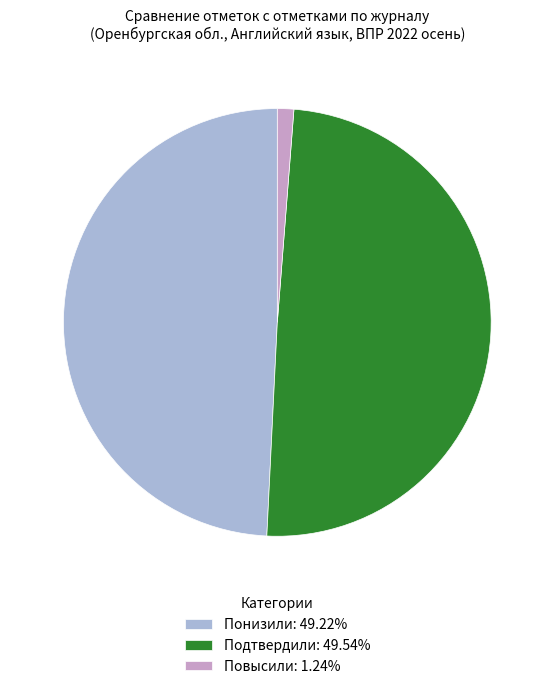

Is it true that Подтвердили is 50% of the pie?

True